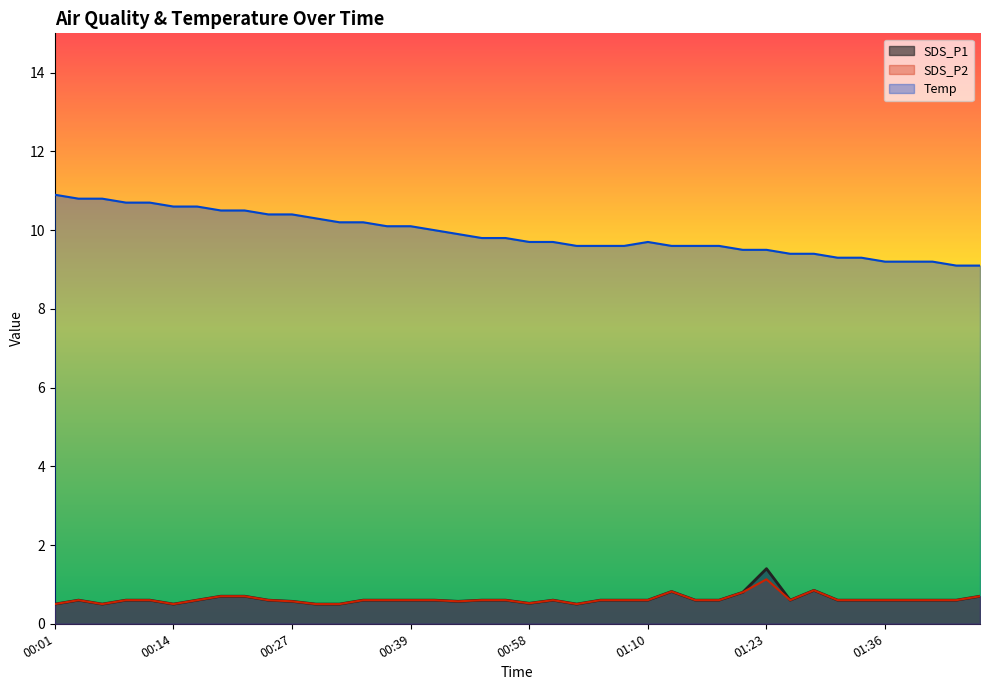

Where is the first local maximum for SDS_P2?

00:04